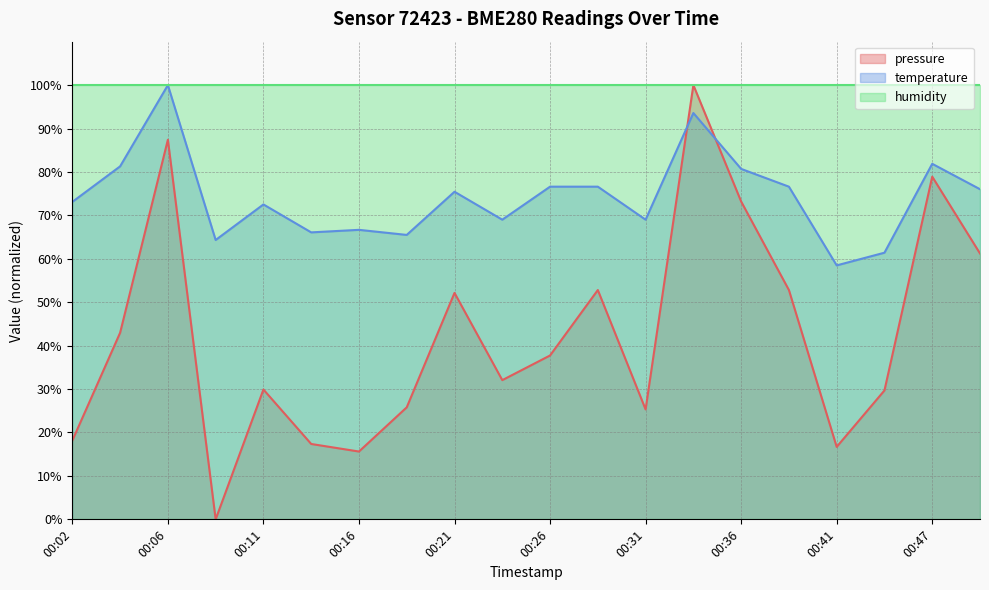

Rank the series by their average value, from lowest to highest.

pressure, temperature, humidity